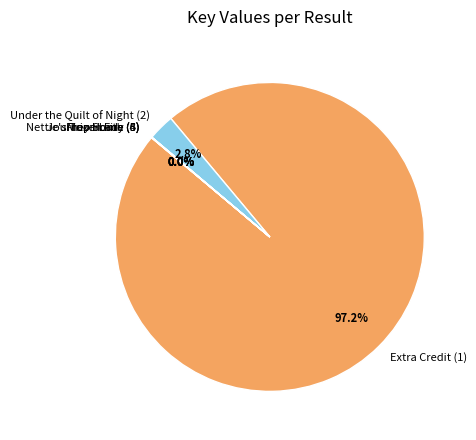

What is the largest slice in the pie chart?

Extra Credit (1)